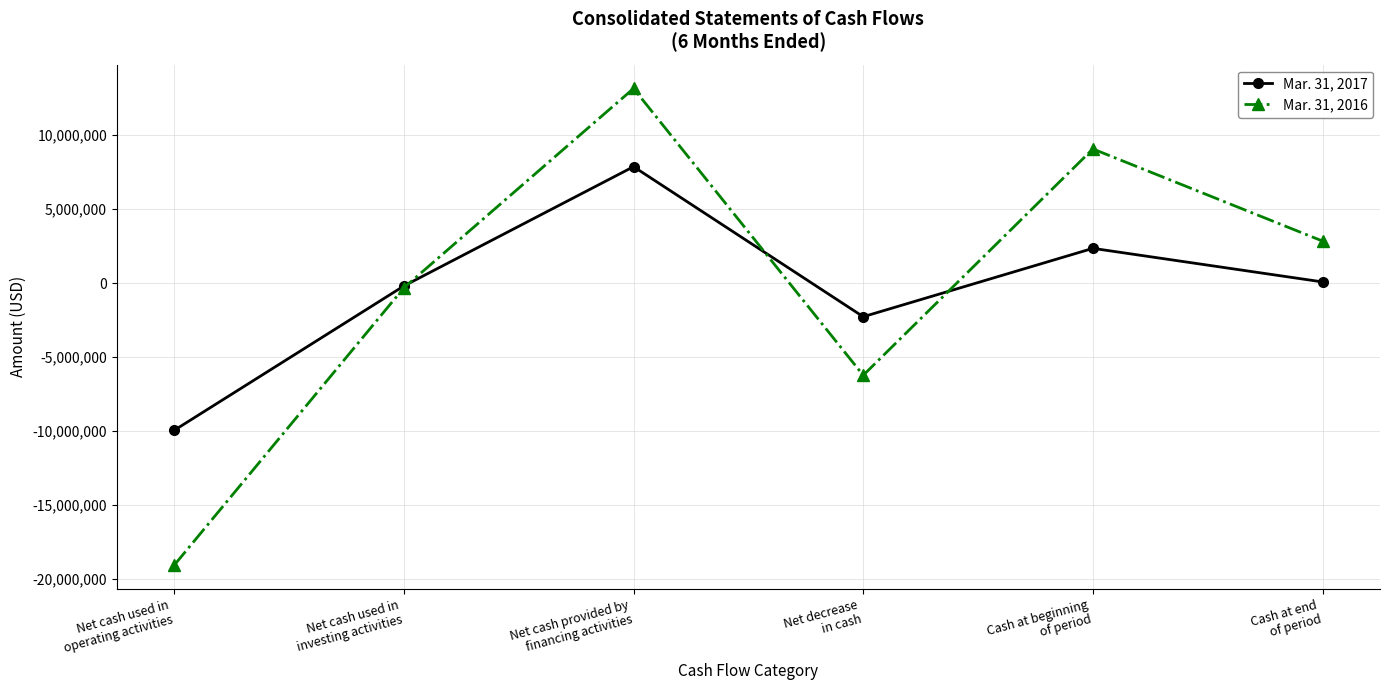

How many interior local valleys does the Mar. 31, 2016 series have?

1